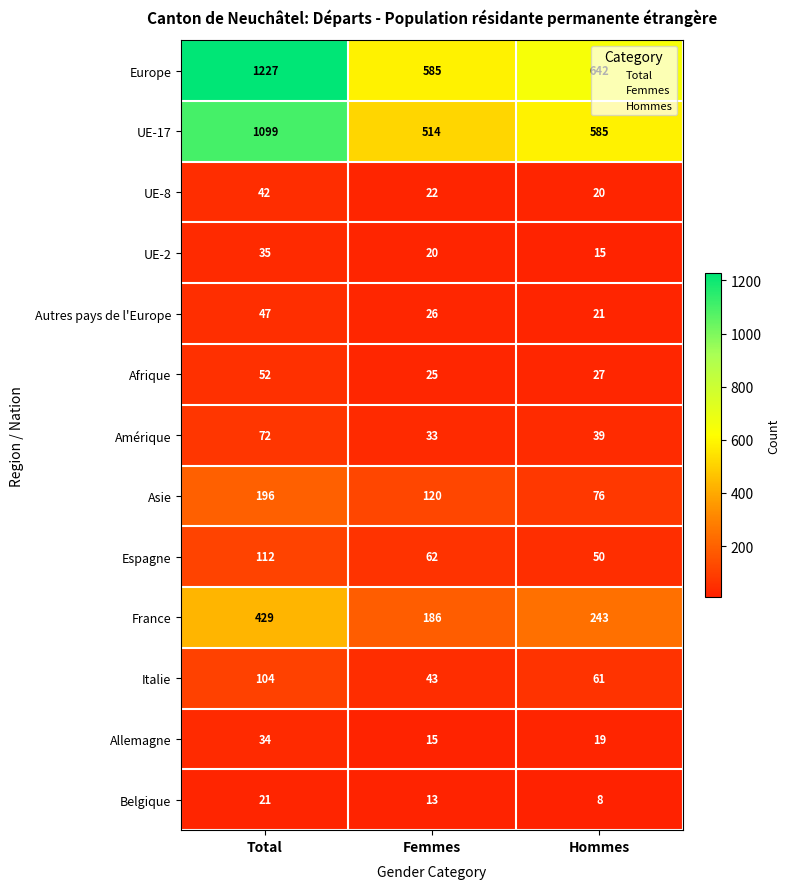

At which category is the sum across all series the highest?

Total